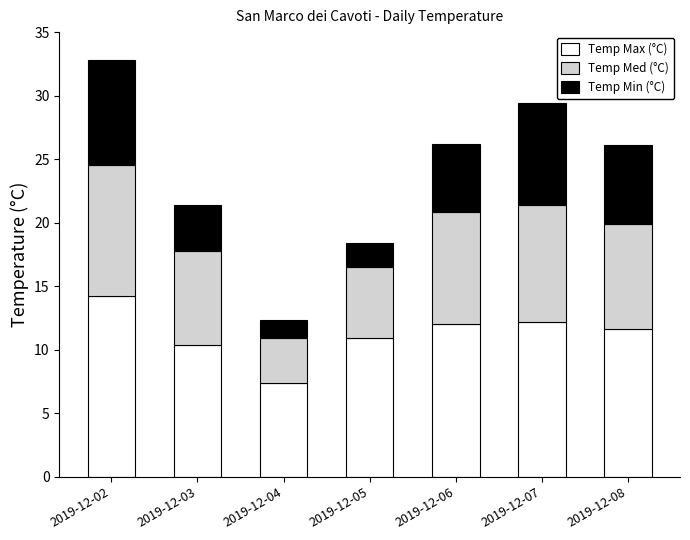

What is the approximate value of Temp Max (°C) at 2019-12-06?

12.0